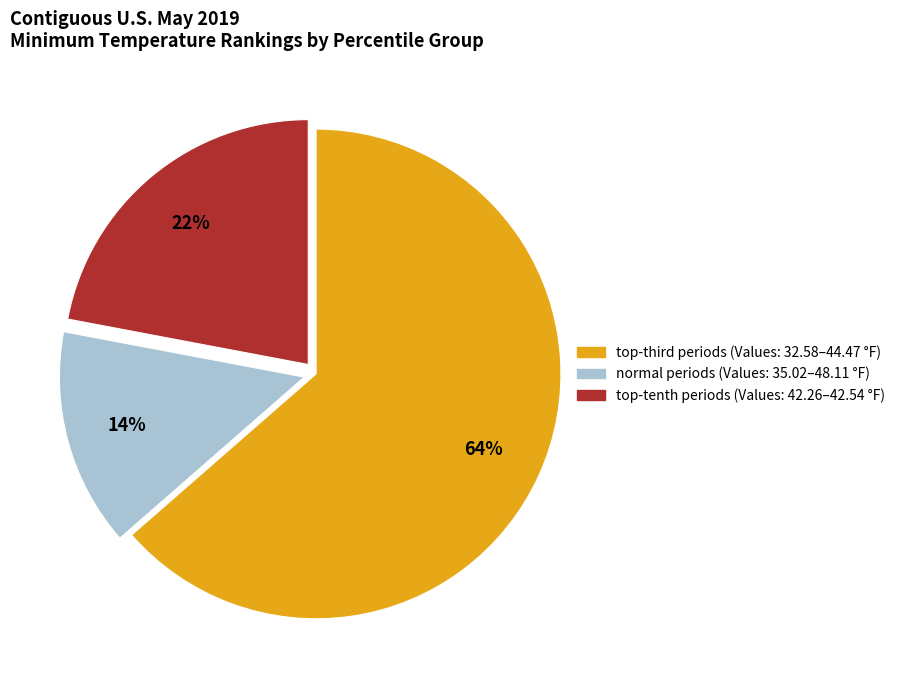

To the nearest percent, what is the average slice percentage?

33%